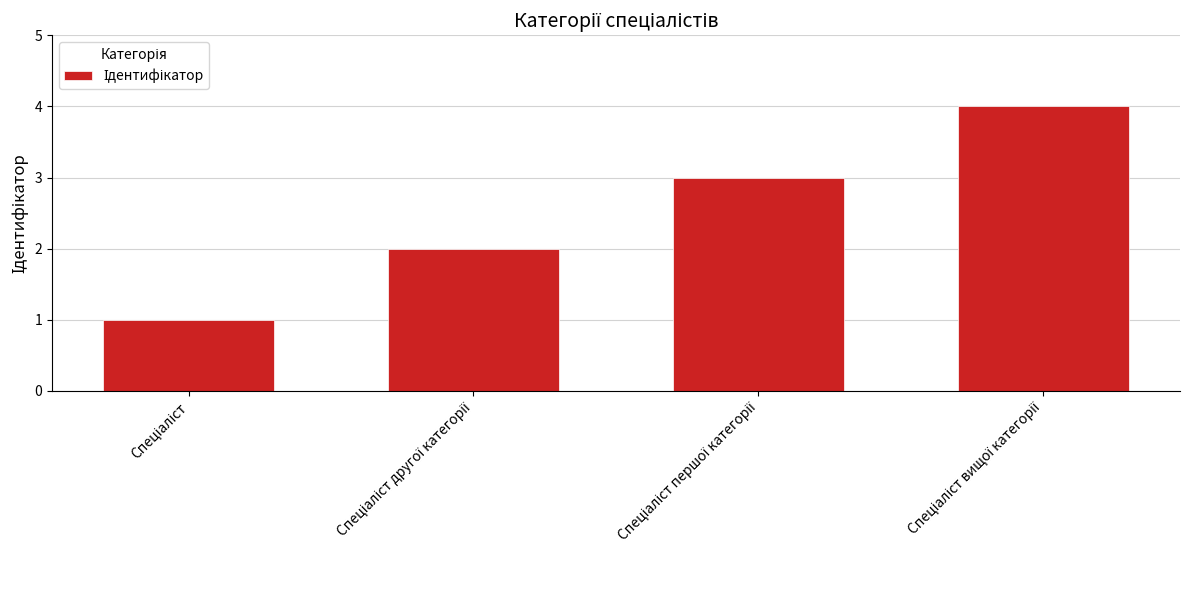

What is the difference between the maximum and minimum values?

3